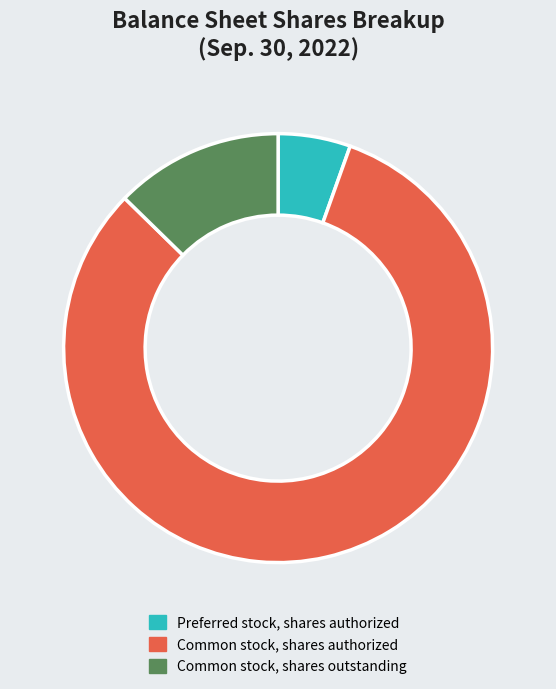

Is Common stock, shares authorized the majority of the pie?

Yes